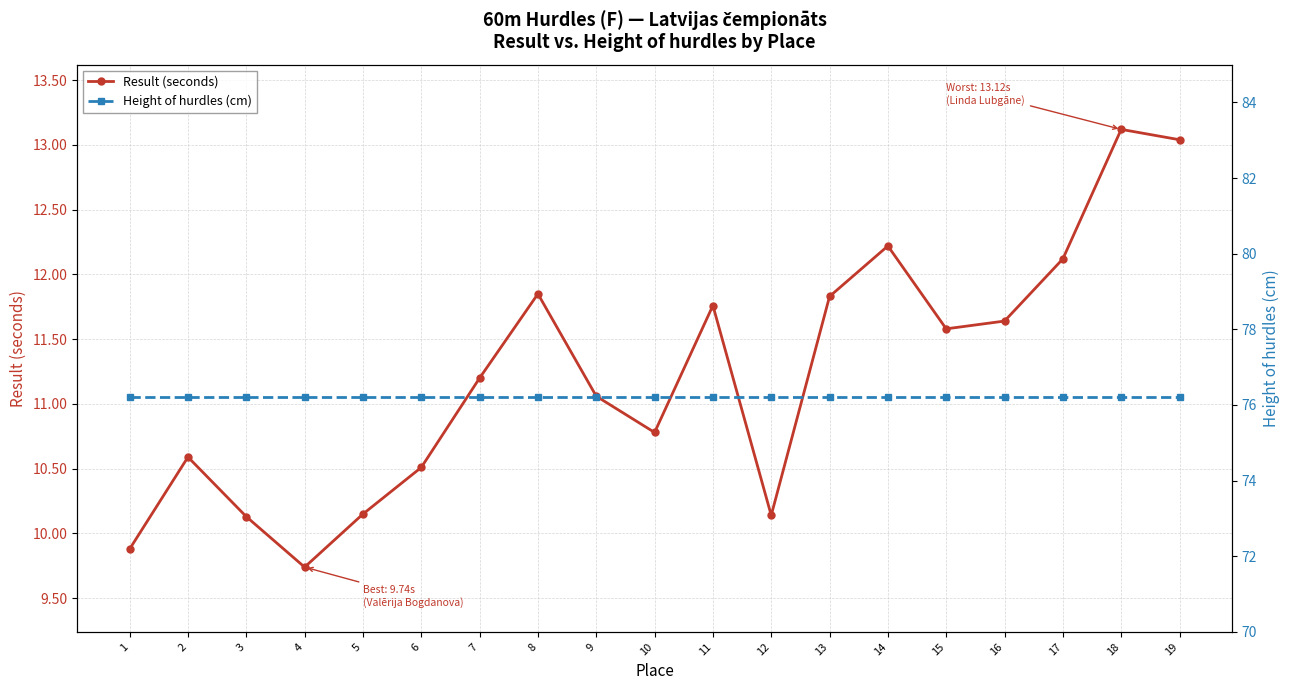

How many lines are shown in the chart?

2